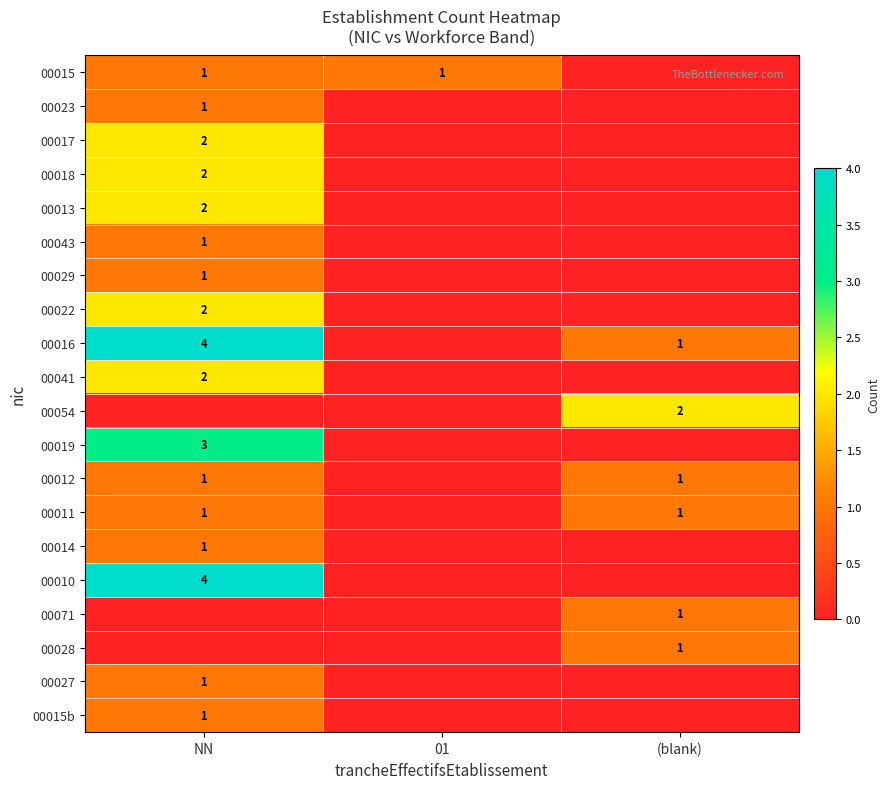

What is the difference between the highest and lowest values at (blank)?

2